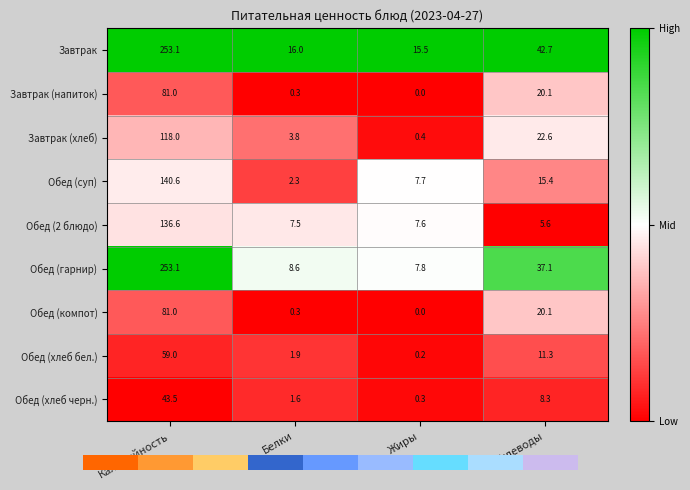

Is the value of Завтрак at Жиры greater than the value of Завтрак (хлеб) at Жиры?

Yes